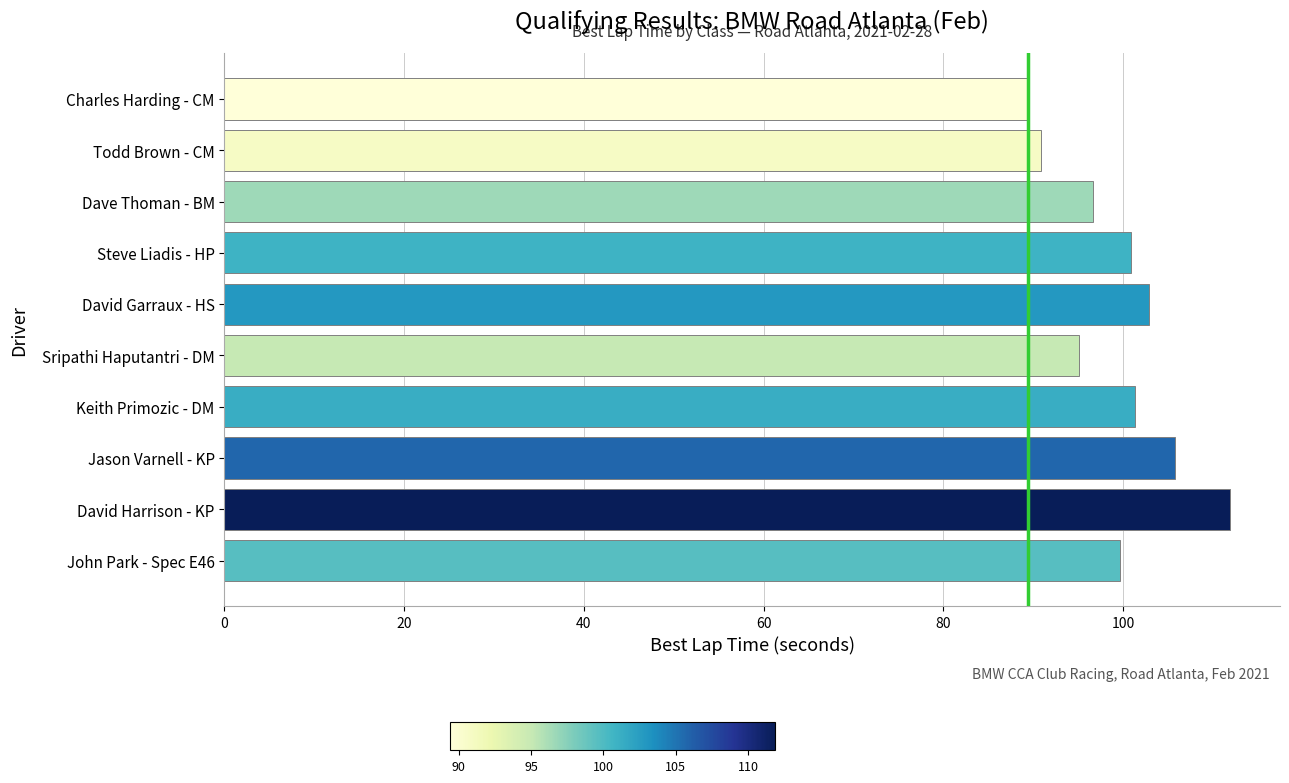

Between Jason Varnell - KP and David Harrison - KP, which is larger?

David Harrison - KP